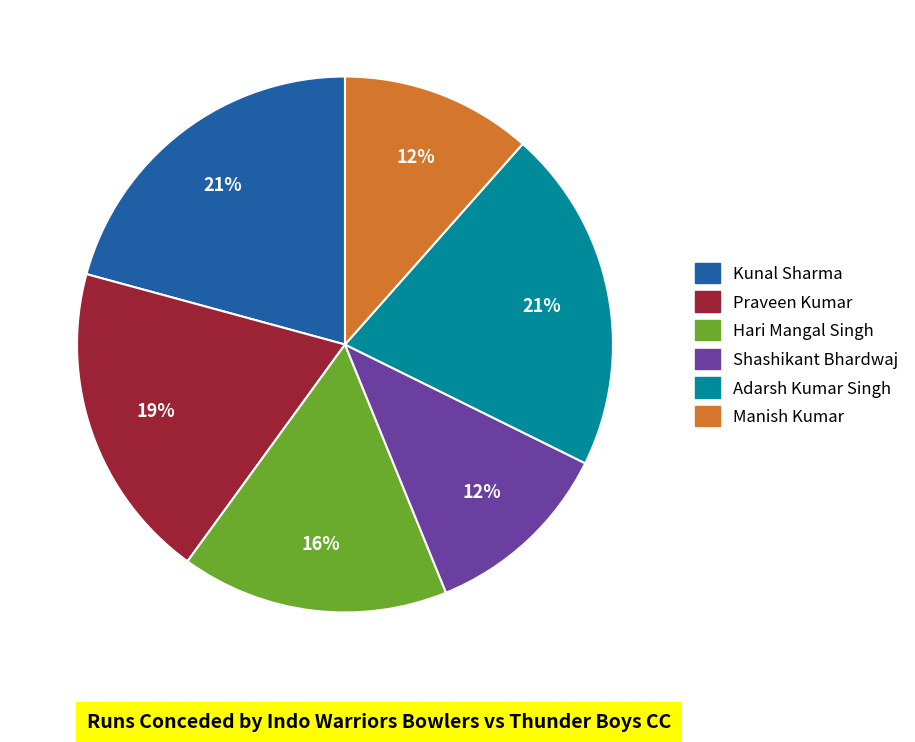

How many segments does this pie chart have?

6